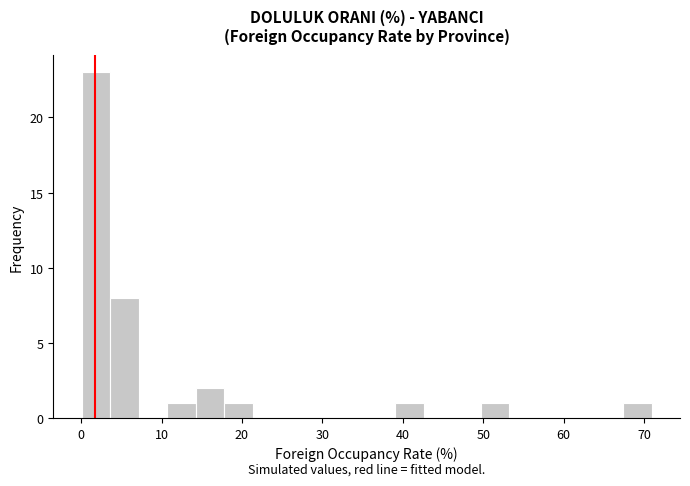

Around what value on the x-axis is the tallest bar? Give the approximate position of its centre, as read against the axis.

2